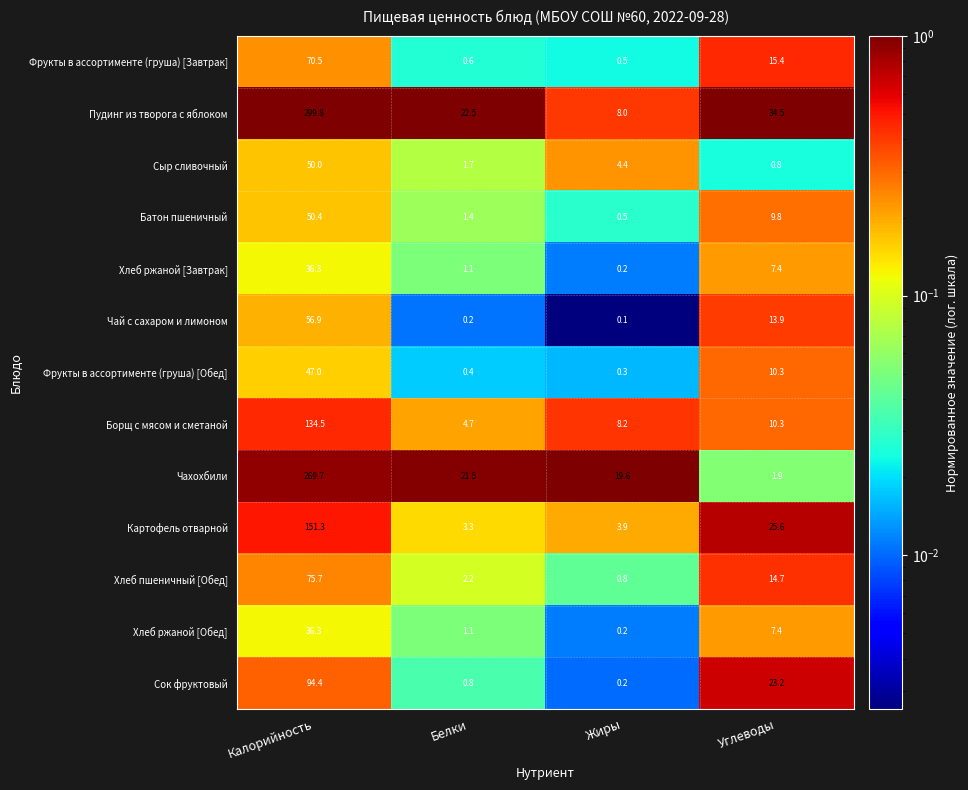

What is the total value across all series at Жиры?

46.9